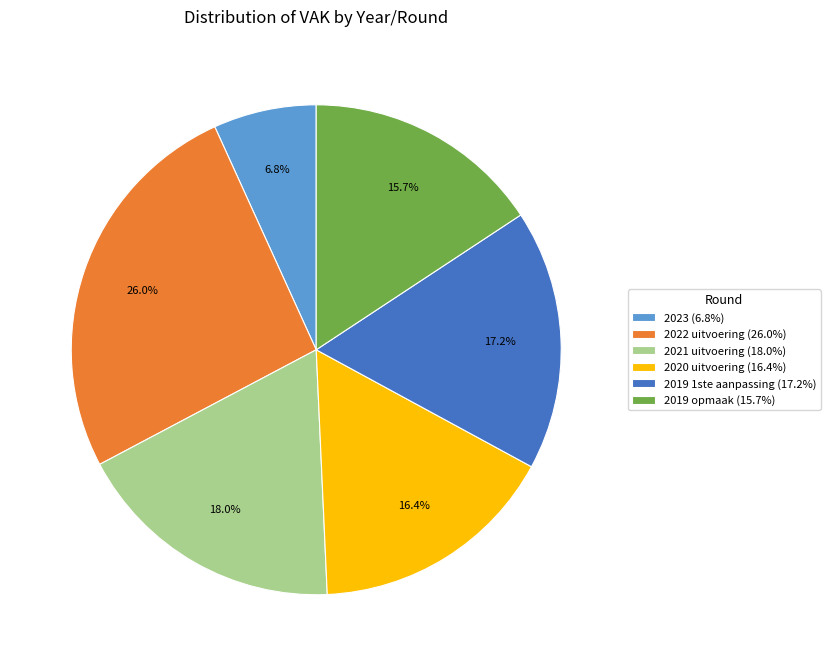

How many slices are in this pie chart?

6